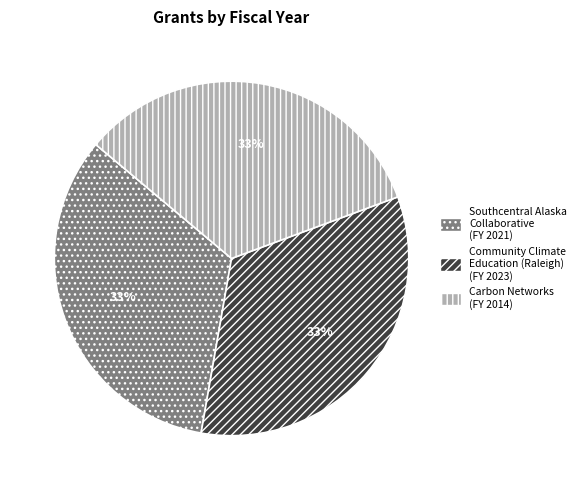

Is there any slice that represents more than half of the pie?

No